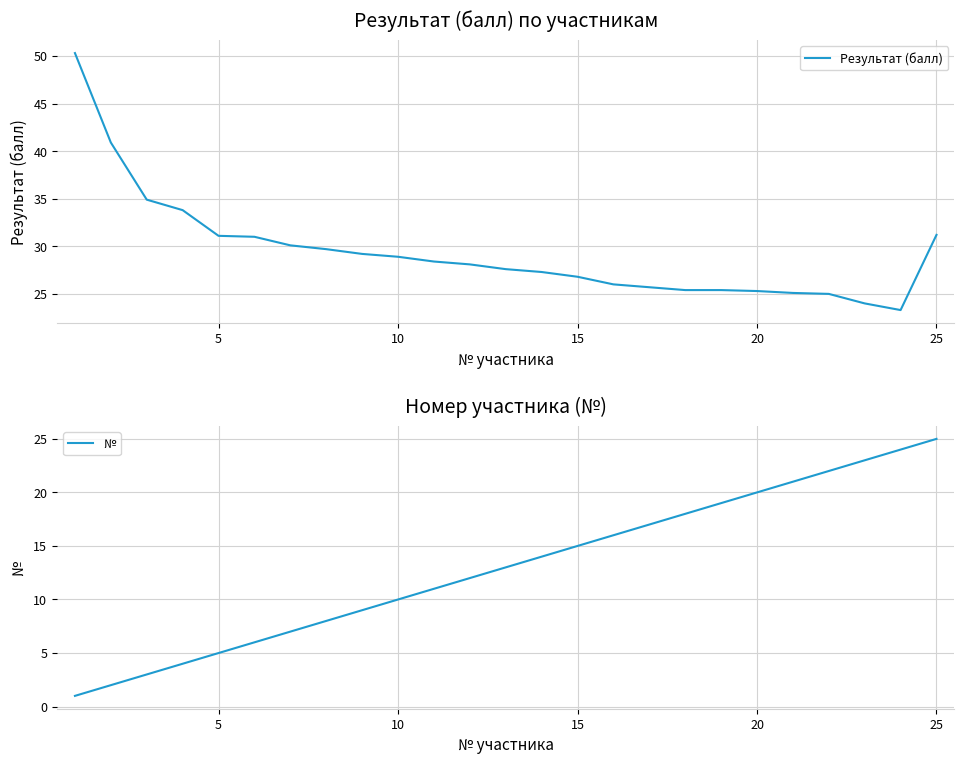

What is the highest value of the Результат (балл) series?

50.3